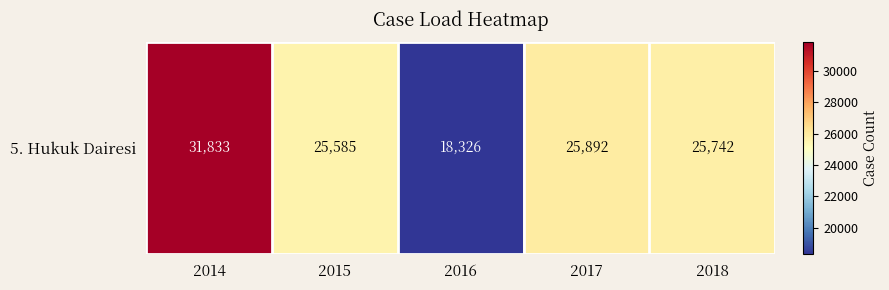

What is the difference between the values at 2016 and 2017?

7566